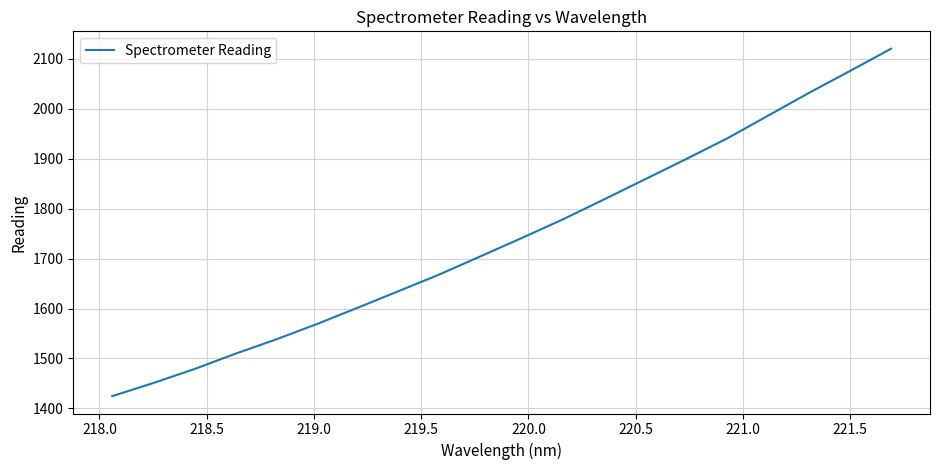

What is the average value?

1741.7